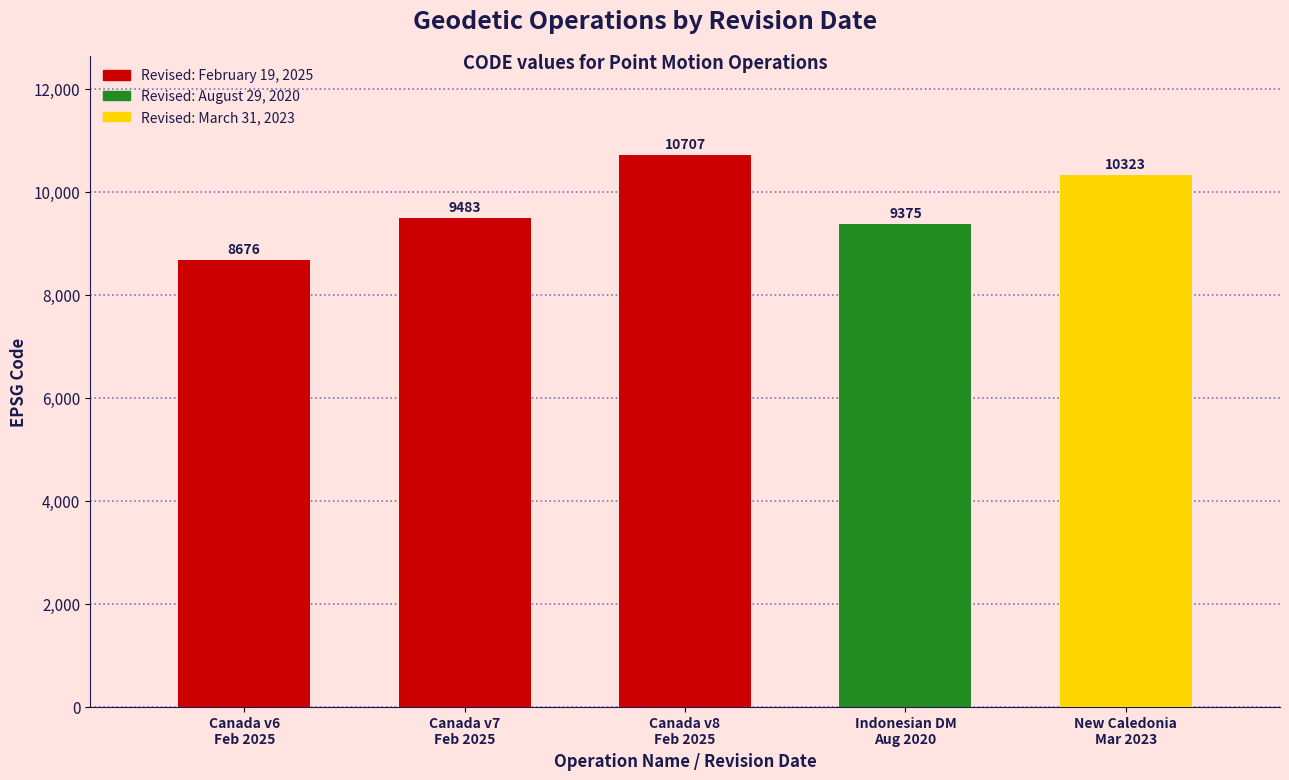

Reading left to right, extract all data points from this chart.

8676	9483	10707	9375	10323